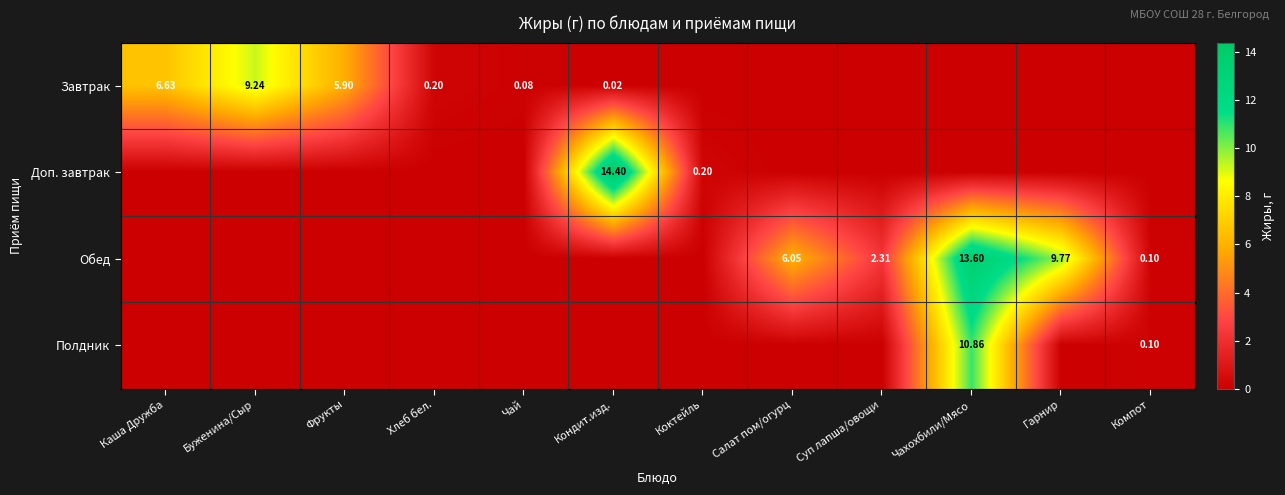

Between Суп лапша/овощи and Чай, which is larger?

Чай